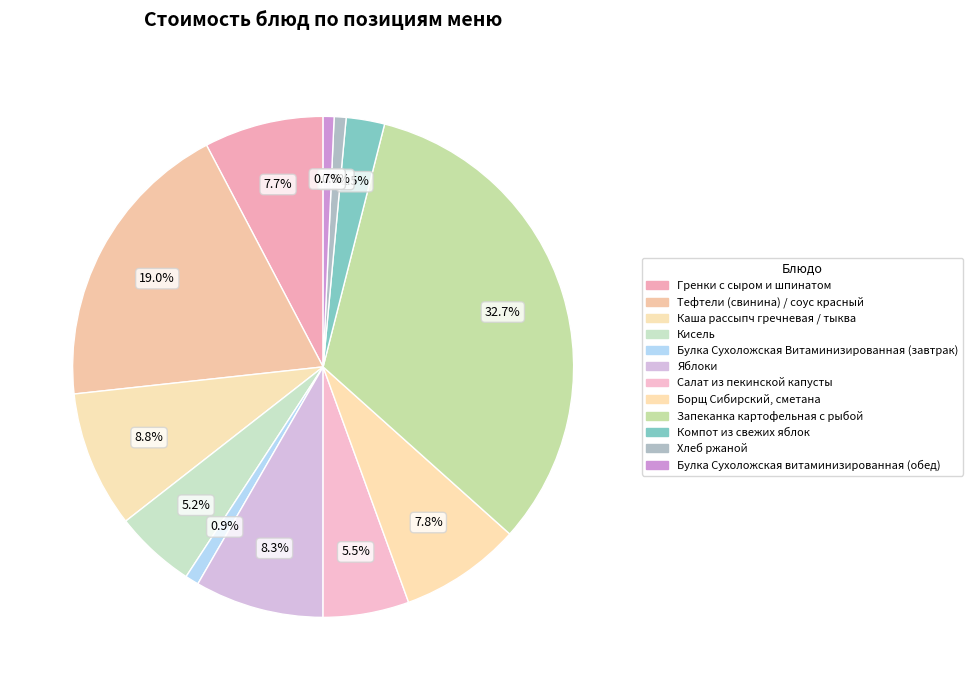

To the nearest percent, what percentage of the pie is Гренки с сыром и шпинатом?

8%